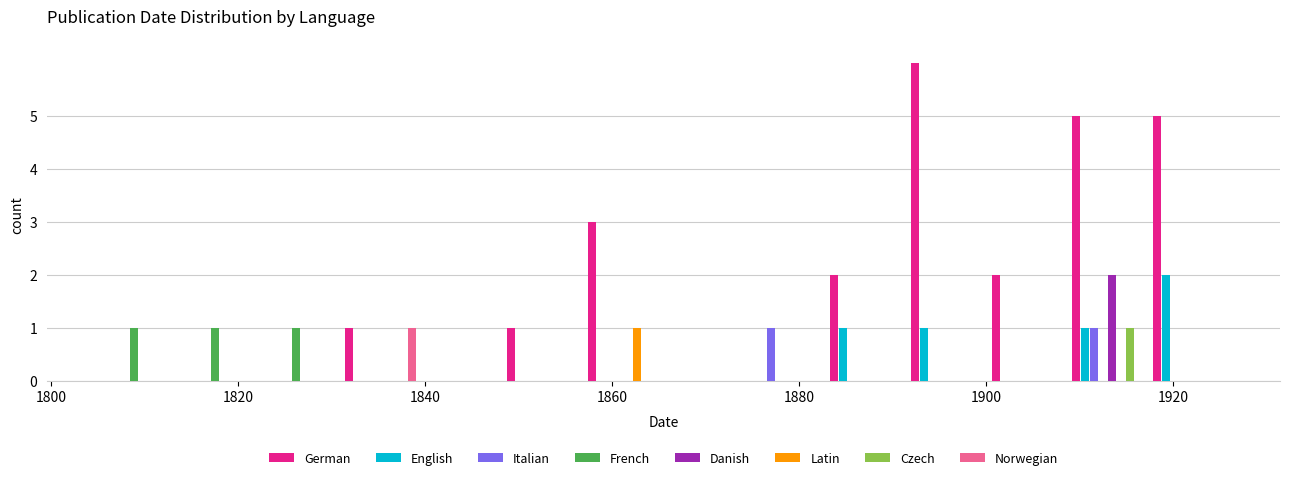

Reading left to right, transcribe this chart: for each range on the x-axis, give the height of each series' bar. Neither the bar edges nor the heights are printed on the chart, so give them approximately, as read against the axes.

1806 to 1814: German=0	English=0	Italian=0	French=1	Danish=0	Latin=0	Czech=0	Norwegian=0
1814 to 1822: German=0	English=0	Italian=0	French=1	Danish=0	Latin=0	Czech=0	Norwegian=0
1822 to 1830: German=0	English=0	Italian=0	French=1	Danish=0	Latin=0	Czech=0	Norwegian=0
1830 to 1840: German=1	English=0	Italian=0	French=0	Danish=0	Latin=0	Czech=0	Norwegian=1
1840 to 1848: German=0	English=0	Italian=0	French=0	Danish=0	Latin=0	Czech=0	Norwegian=0
1848 to 1856: German=1	English=0	Italian=0	French=0	Danish=0	Latin=0	Czech=0	Norwegian=0
1856 to 1866: German=3	English=0	Italian=0	French=0	Danish=0	Latin=1	Czech=0	Norwegian=0
1866 to 1874: German=0	English=0	Italian=0	French=0	Danish=0	Latin=0	Czech=0	Norwegian=0
1874 to 1882: German=0	English=0	Italian=1	French=0	Danish=0	Latin=0	Czech=0	Norwegian=0
1882 to 1892: German=2	English=1	Italian=0	French=0	Danish=0	Latin=0	Czech=0	Norwegian=0
1892 to 1900: German=6	English=1	Italian=0	French=0	Danish=0	Latin=0	Czech=0	Norwegian=0
1900 to 1908: German=2	English=0	Italian=0	French=0	Danish=0	Latin=0	Czech=0	Norwegian=0
1908 to 1918: German=5	English=1	Italian=1	French=0	Danish=2	Latin=0	Czech=1	Norwegian=0
1918 to 1926: German=5	English=2	Italian=0	French=0	Danish=0	Latin=0	Czech=0	Norwegian=0